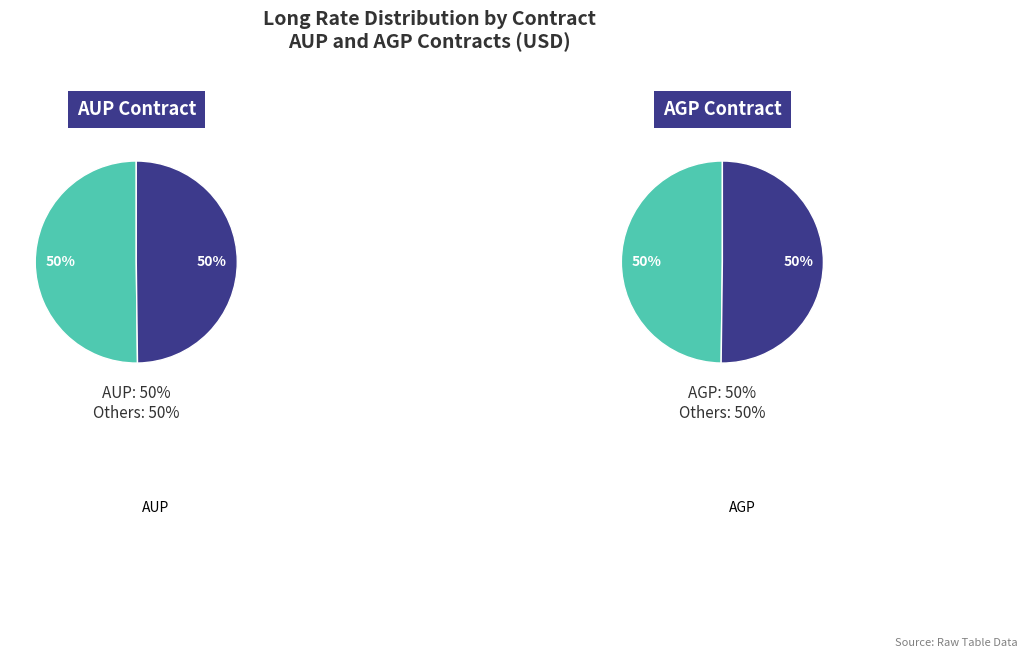

To the nearest percent, what is the average slice percentage?

50%